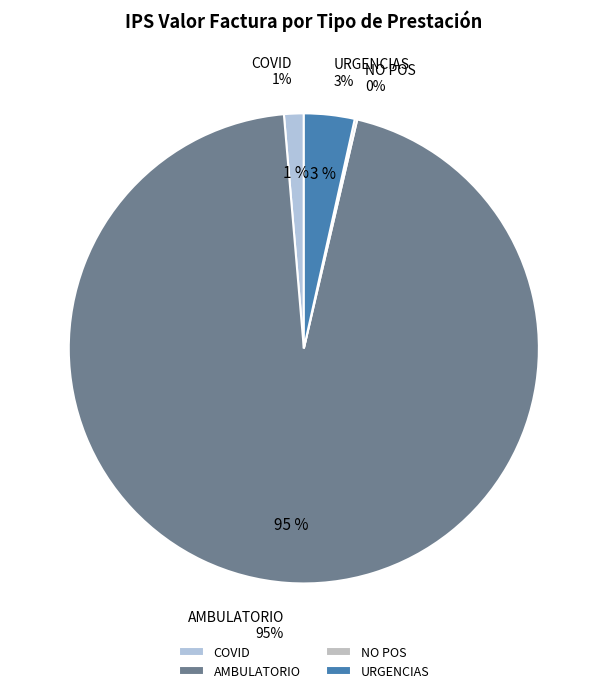

To the nearest percent, what is the difference between the COVID and AMBULATORIO slice percentages?

94%